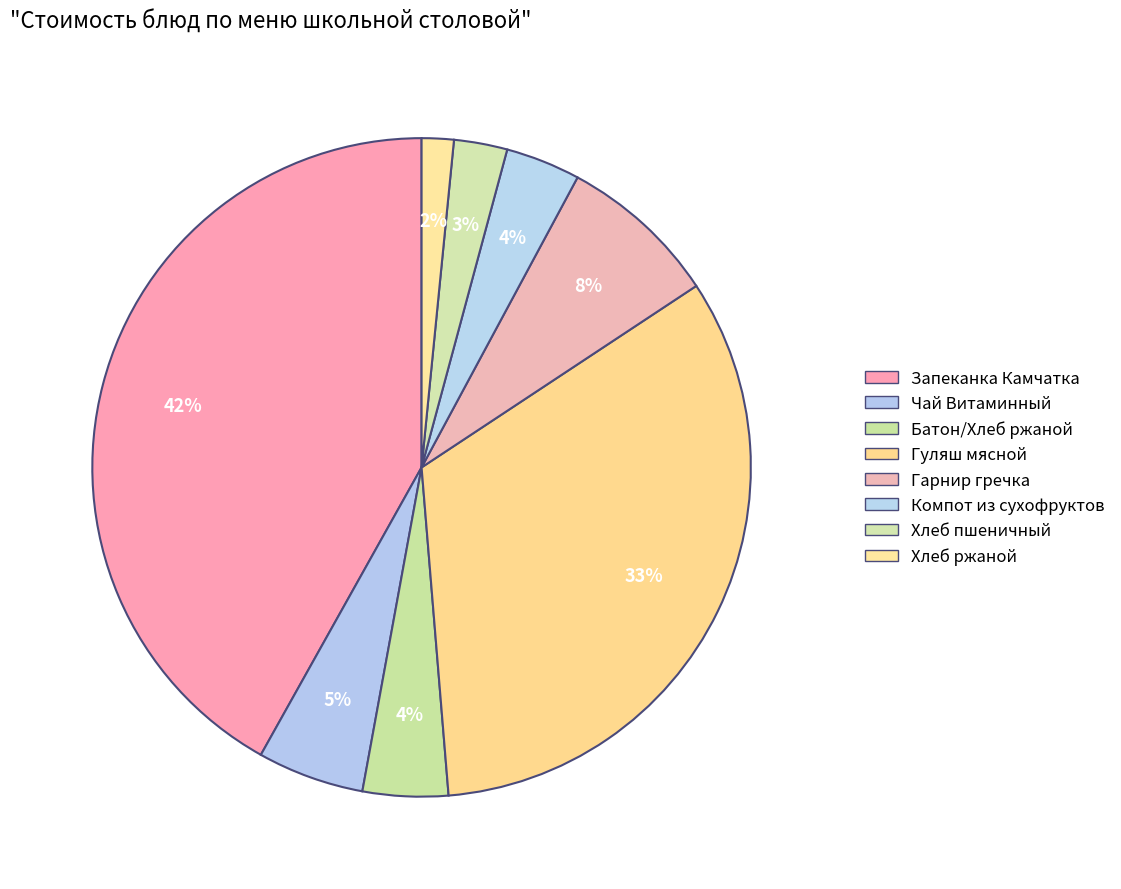

How many slices are in this pie chart?

8